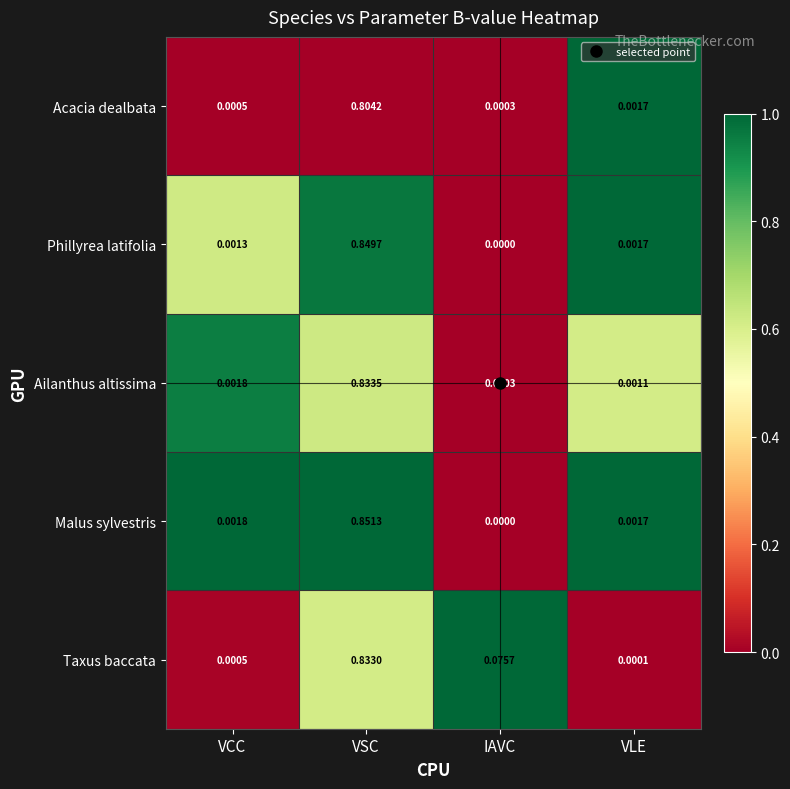

Which series changed the most between VCC and IAVC?

Taxus baccata